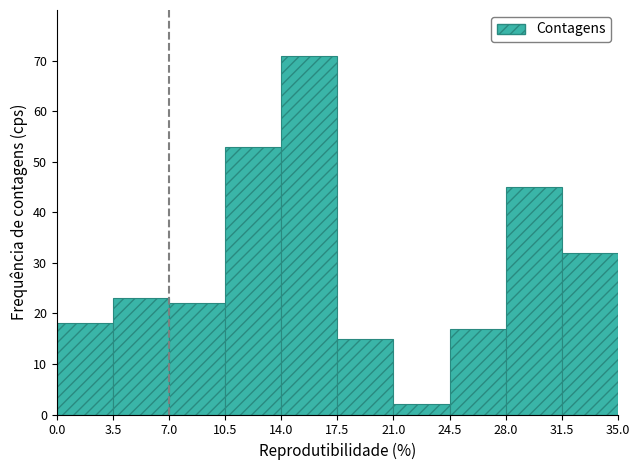

How tall is the bar that spans 24.5 to 28.0 on the x-axis? The values are not printed on the chart, so give them approximately, as read against the axis.

17